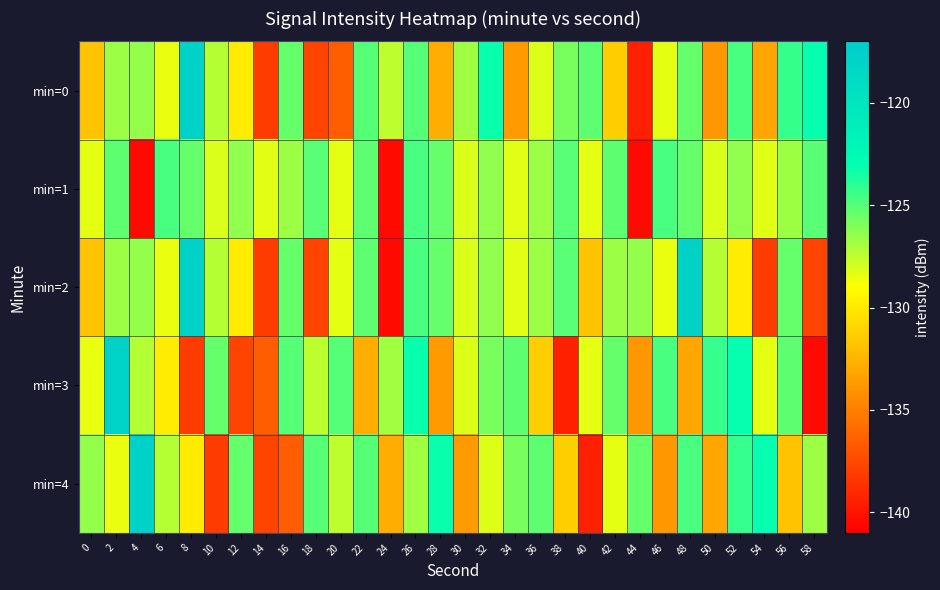

How many data points does each series have?

30